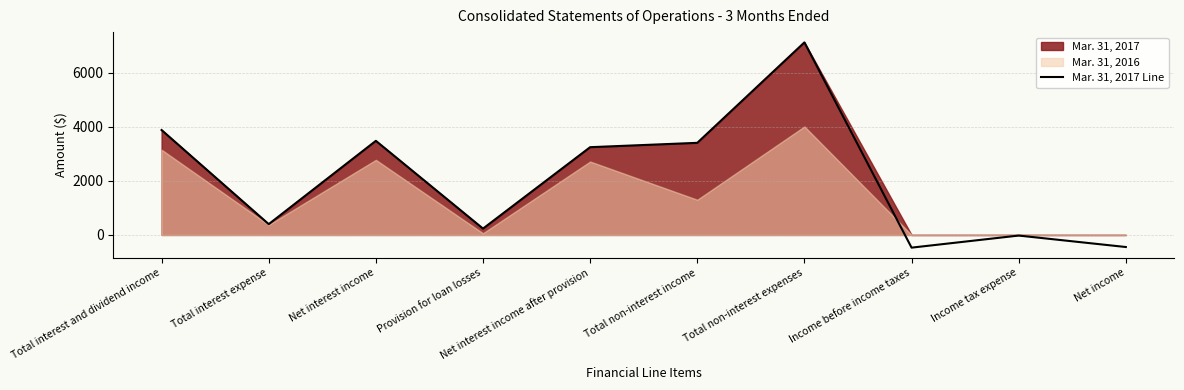

Reading left to right, extract all data points from this chart.

3884	400	3484	235	3249	3410	7129	-470	-23	-447